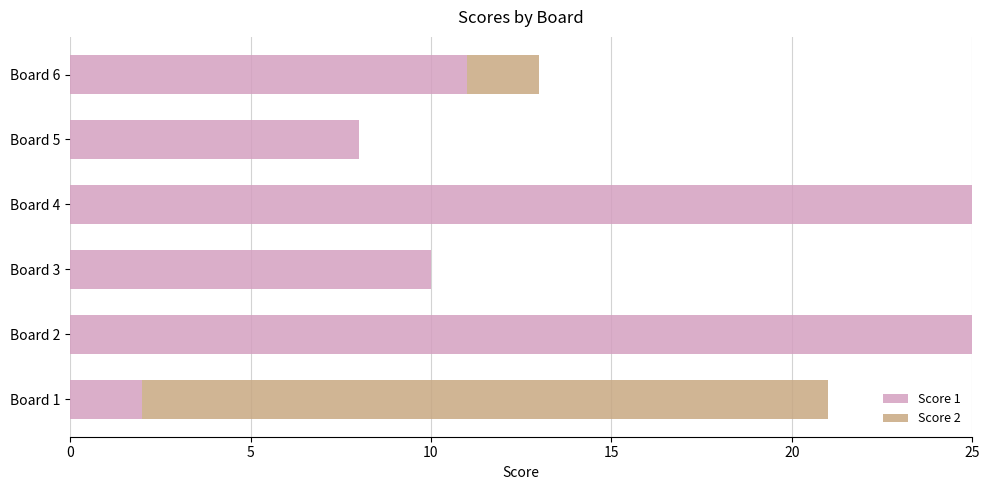

What is the total value across all series at Board 5?

8